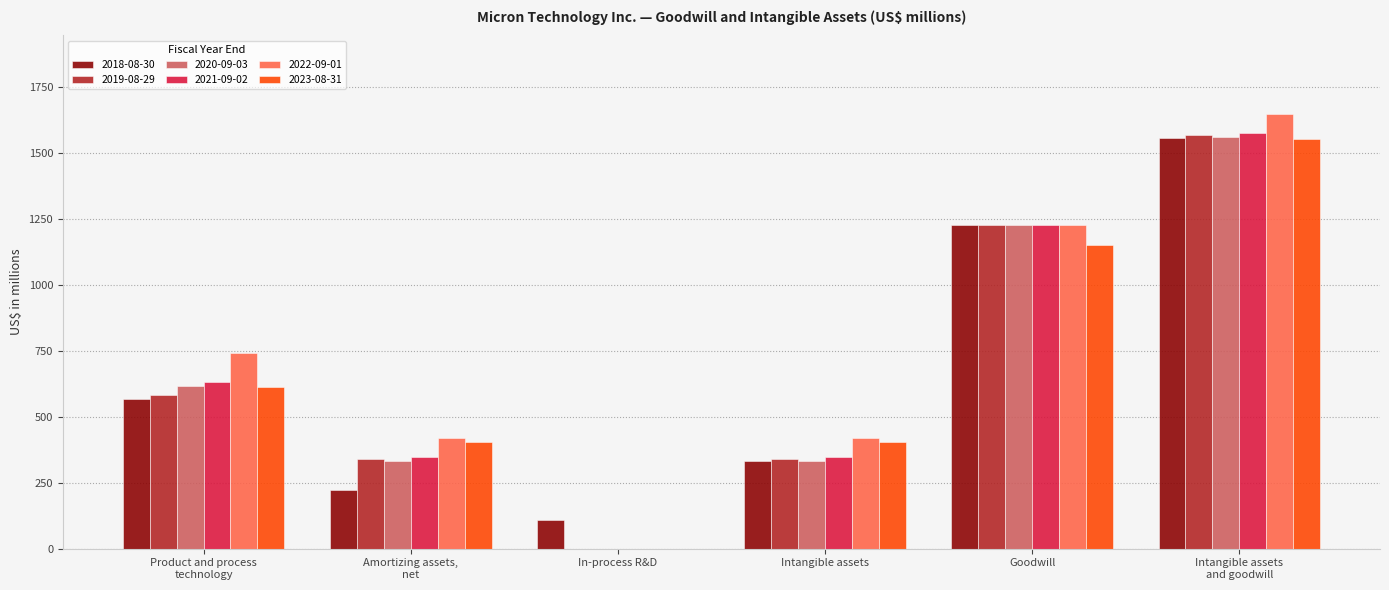

What is the maximum value shown in the chart?

1649